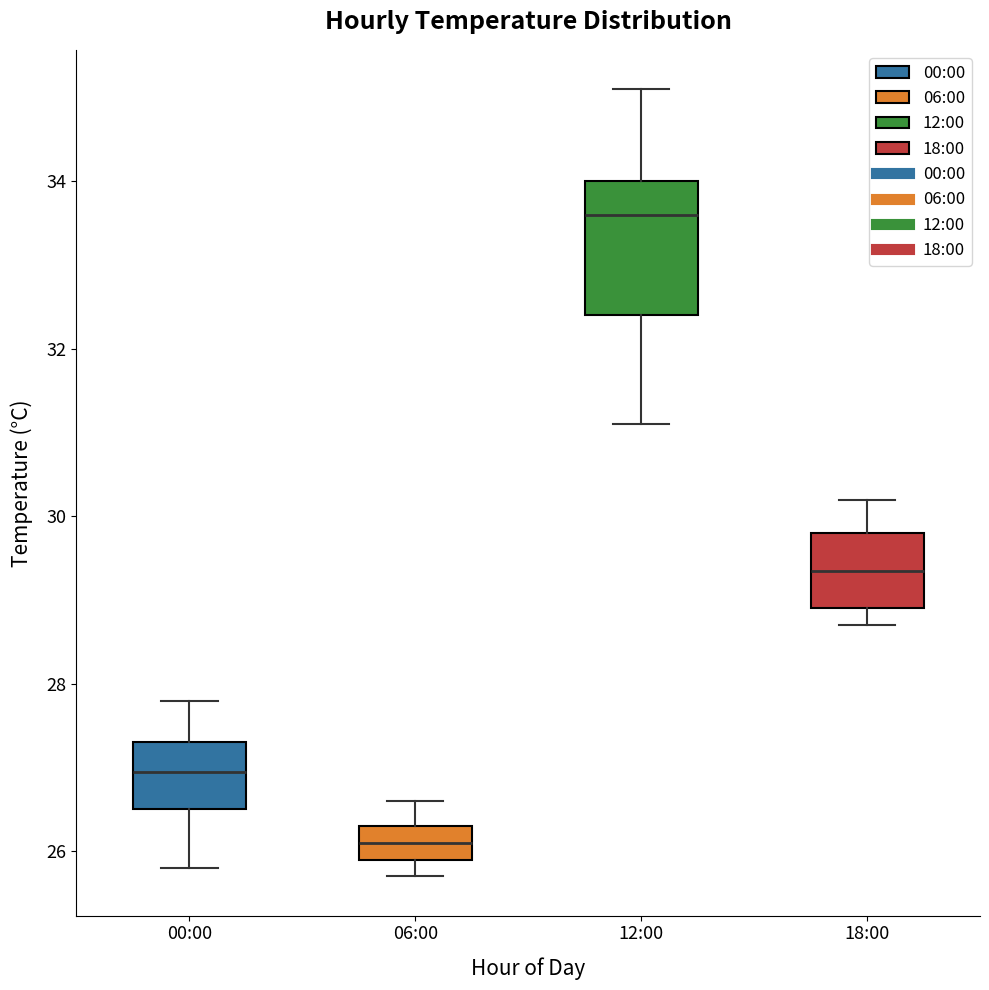

Which box has the lowest median line?

06:00